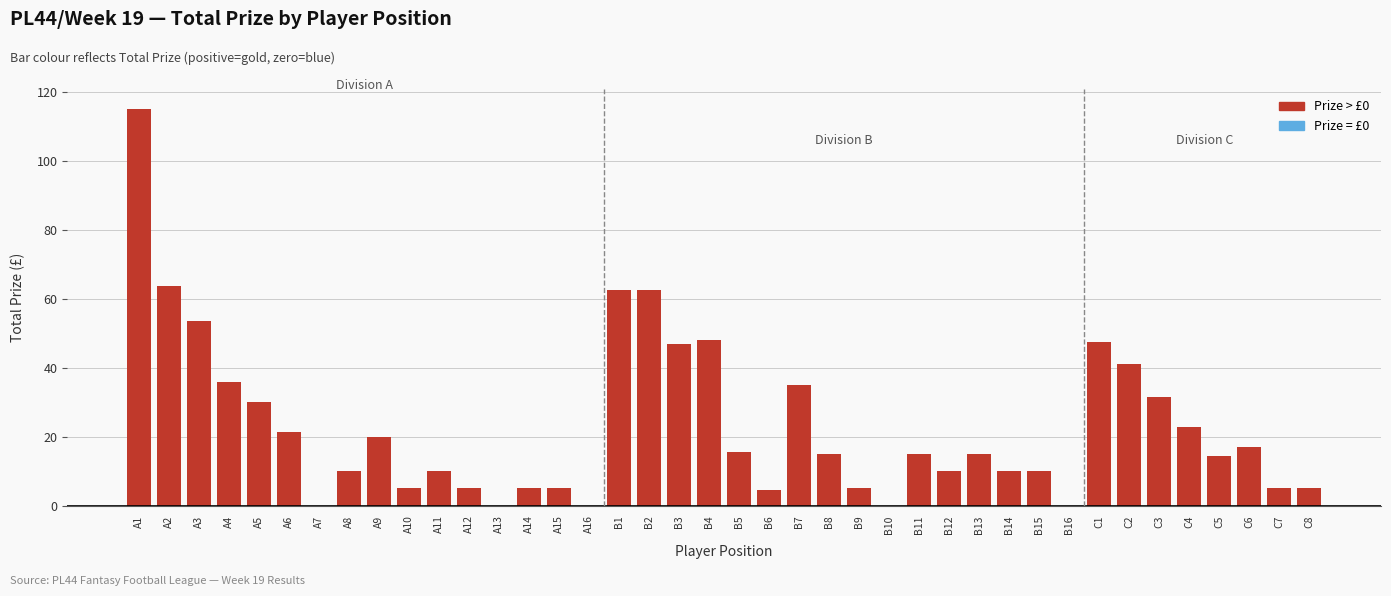

Is it true that the value at B6 is 4.5?

True